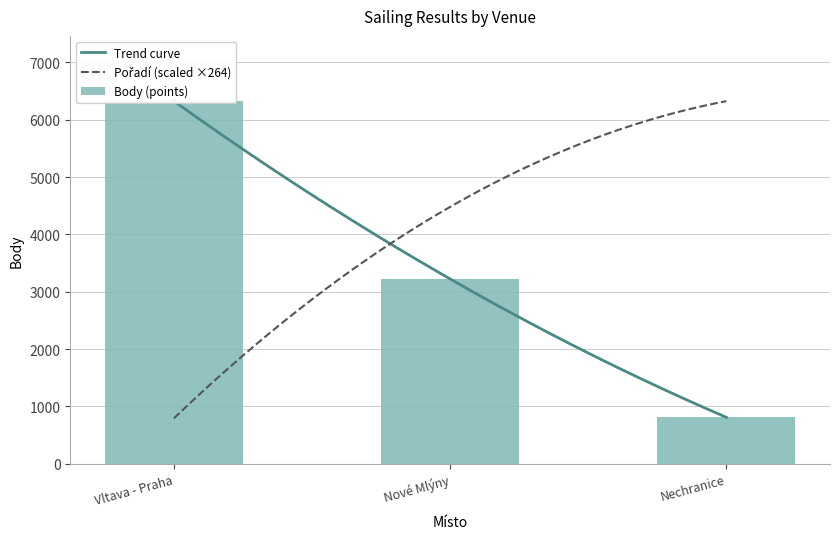

What position from the right is Vltava - Praha?

3